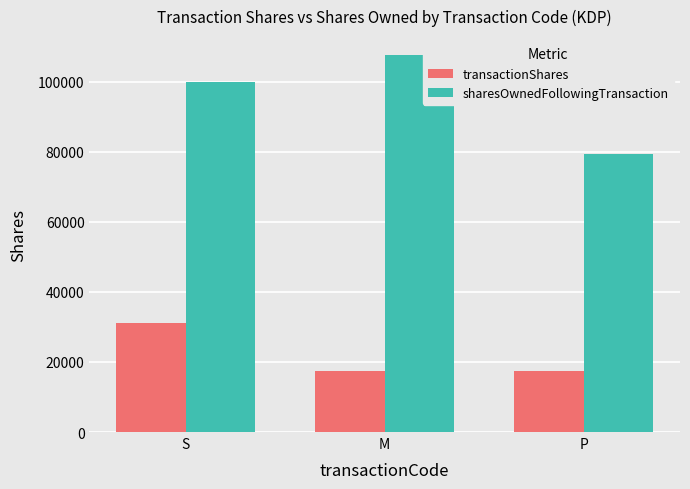

What is the spread (max minus min) of values at M?

90180